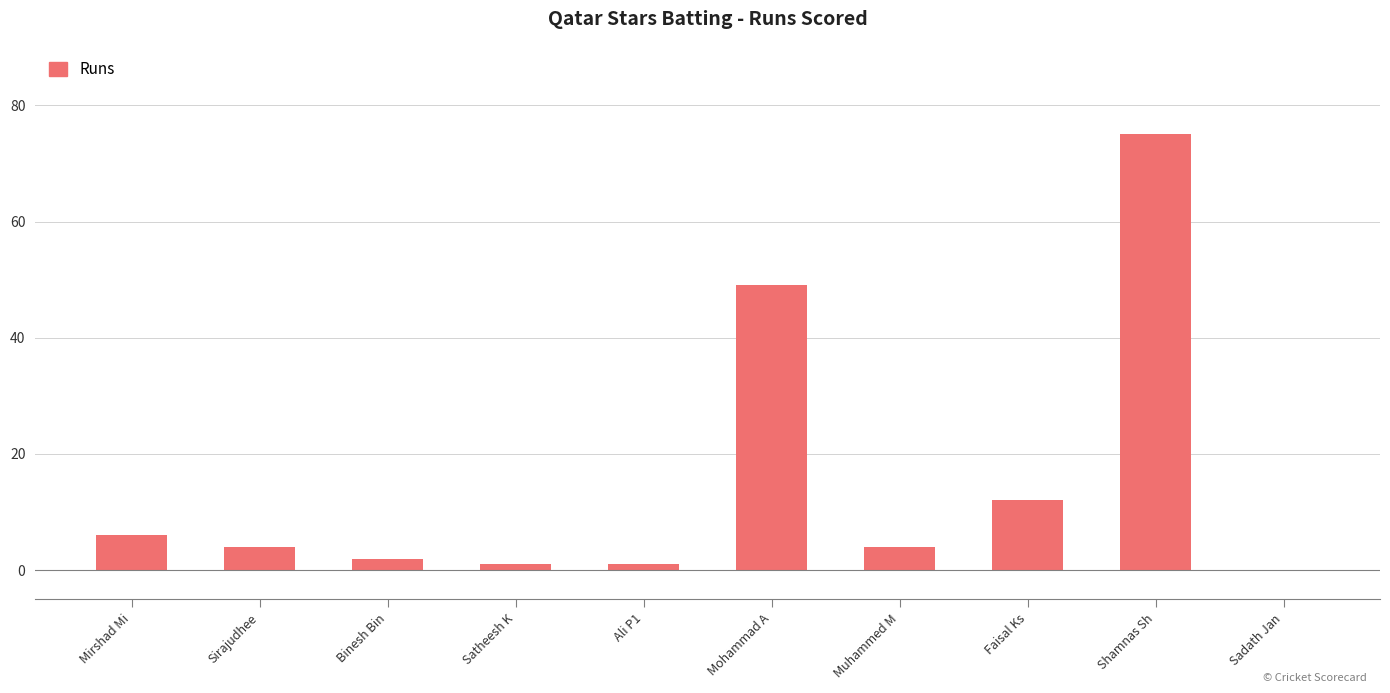

Reading right to left, what are all the values shown in this chart?

Sadath Jan=0	Shamnas Sh=75	Faisal Ks=12	Muhammed M=4	Mohammad A=49	Ali P1=1	Satheesh K=1	Binesh Bin=2	Sirajudhee=4	Mirshad Mi=6